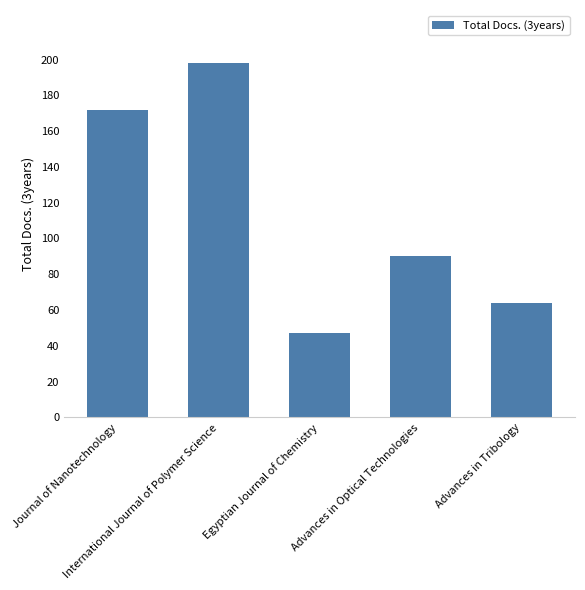

How many bars are there in total?

5